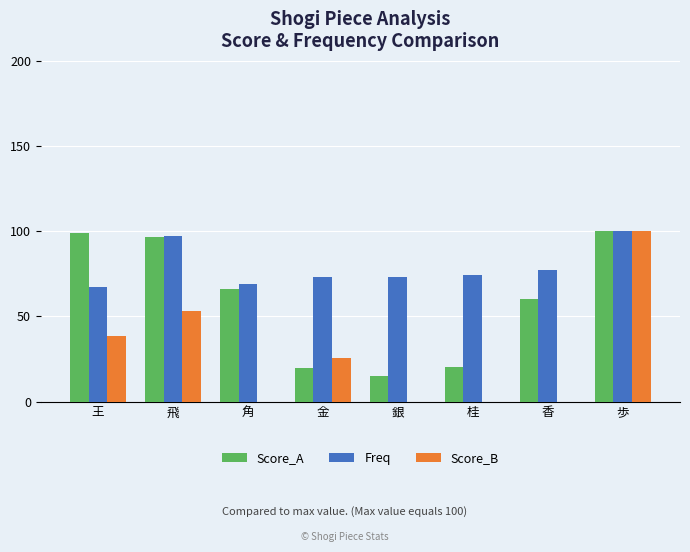

Is it true that Score_B equals 25.5 at 金?

True